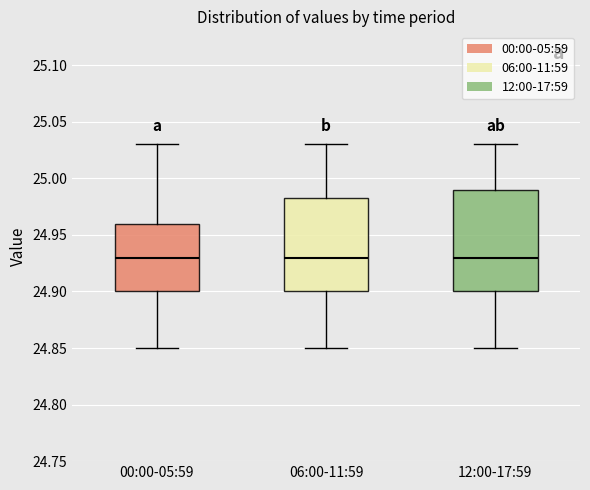

Reading left to right, read every box against the y-axis: the position of its median line, the range the box covers, and the ends of its whiskers. The values are not printed on the chart, so give them approximately, as read against the axis.

00:00-05:59: median 24.930, box 24.900 to 24.960, whiskers 24.850 to 25.030
06:00-11:59: median 24.930, box 24.900 to 24.985, whiskers 24.850 to 25.030
12:00-17:59: median 24.930, box 24.900 to 24.990, whiskers 24.850 to 25.030